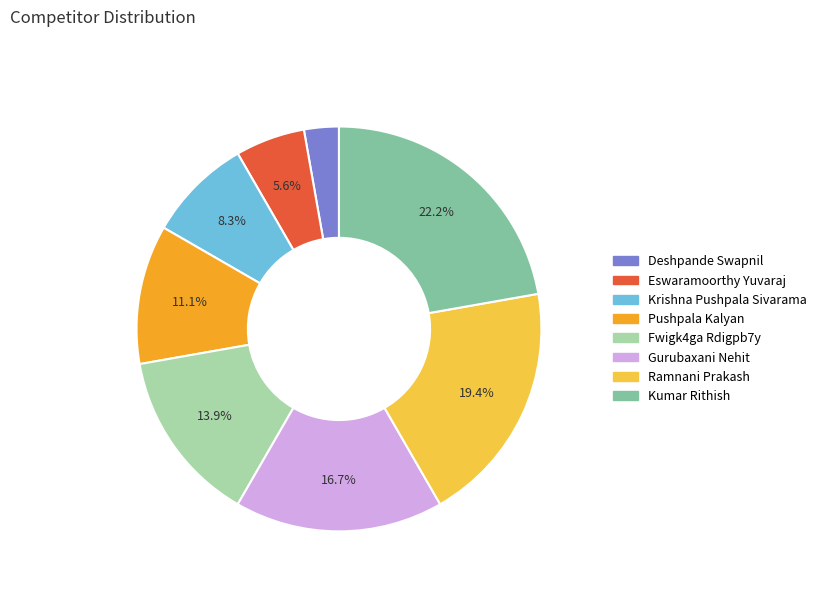

To the nearest percent, what is the difference between the Gurubaxani Nehit and Fwigk4ga Rdigpb7y slice percentages?

3%